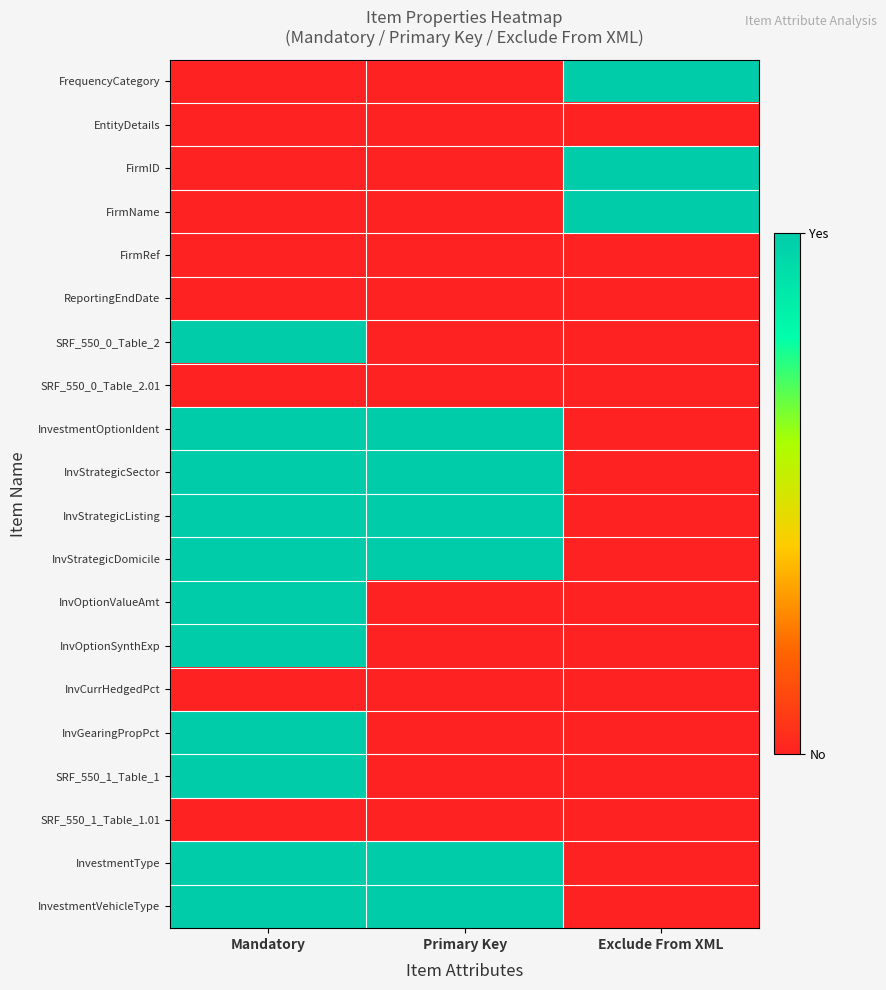

Reading left to right, what are all the values shown in this chart?

FrequencyCategory: Mandatory=0	Primary Key=0	Exclude From XML=1
EntityDetails: Mandatory=0	Primary Key=0	Exclude From XML=0
FirmID: Mandatory=0	Primary Key=0	Exclude From XML=1
FirmName: Mandatory=0	Primary Key=0	Exclude From XML=1
FirmRef: Mandatory=0	Primary Key=0	Exclude From XML=0
ReportingEndDate: Mandatory=0	Primary Key=0	Exclude From XML=0
SRF_550_0_Table_2: Mandatory=1	Primary Key=0	Exclude From XML=0
SRF_550_0_Table_2.01: Mandatory=0	Primary Key=0	Exclude From XML=0
InvestmentOptionIdent: Mandatory=1	Primary Key=1	Exclude From XML=0
InvStrategicSector: Mandatory=1	Primary Key=1	Exclude From XML=0
InvStrategicListing: Mandatory=1	Primary Key=1	Exclude From XML=0
InvStrategicDomicile: Mandatory=1	Primary Key=1	Exclude From XML=0
InvOptionValueAmt: Mandatory=1	Primary Key=0	Exclude From XML=0
InvOptionSynthExp: Mandatory=1	Primary Key=0	Exclude From XML=0
InvCurrHedgedPct: Mandatory=0	Primary Key=0	Exclude From XML=0
InvGearingPropPct: Mandatory=1	Primary Key=0	Exclude From XML=0
SRF_550_1_Table_1: Mandatory=1	Primary Key=0	Exclude From XML=0
SRF_550_1_Table_1.01: Mandatory=0	Primary Key=0	Exclude From XML=0
InvestmentType: Mandatory=1	Primary Key=1	Exclude From XML=0
InvestmentVehicleType: Mandatory=1	Primary Key=1	Exclude From XML=0